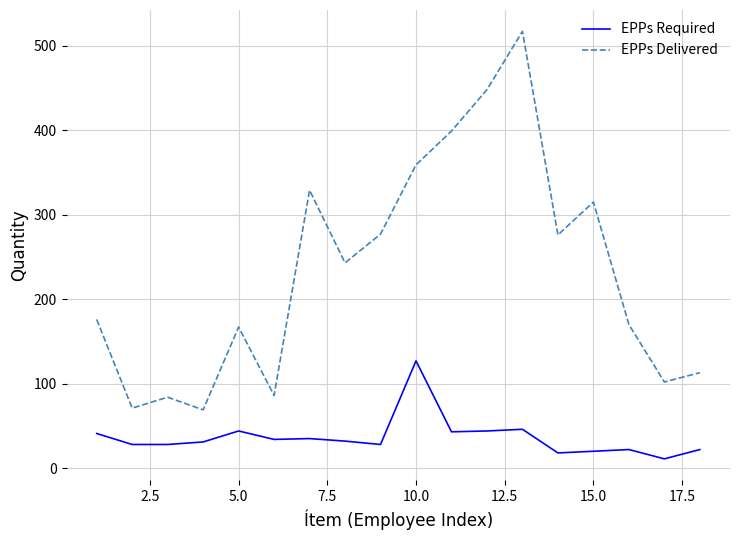

Which series has the largest range (max minus min)?

EPPs Delivered